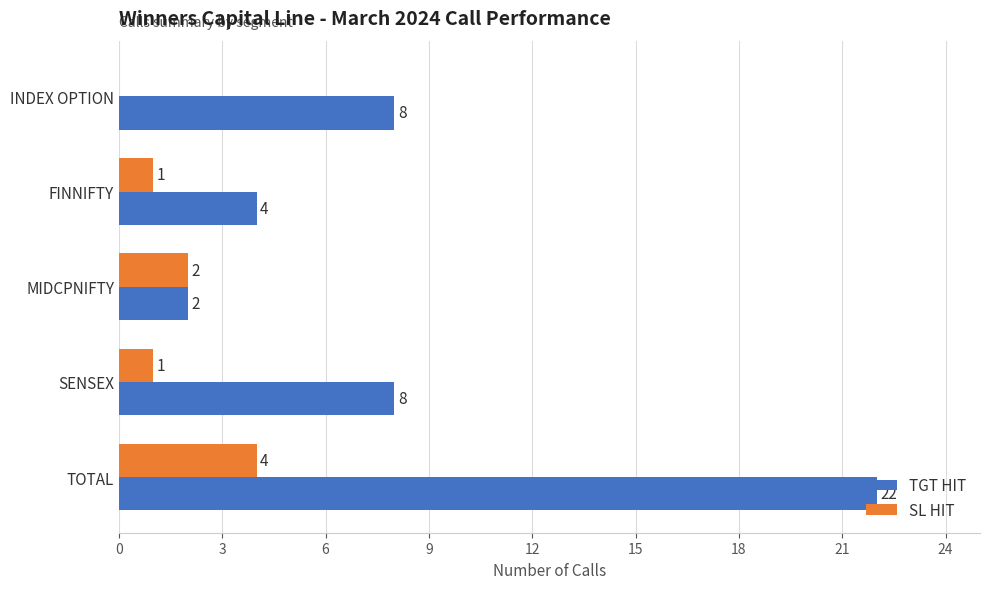

What is the maximum value for SL HIT?

4